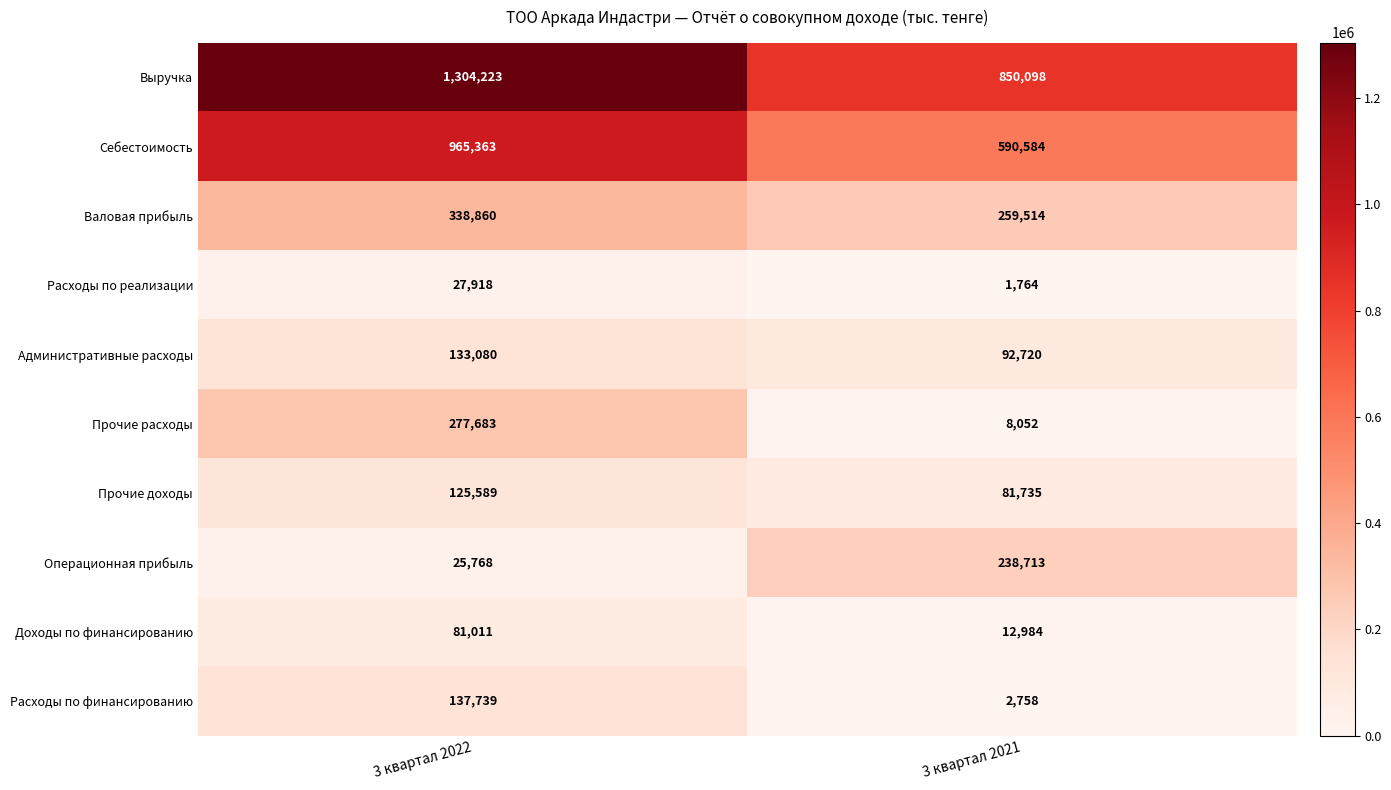

The value of Прочие доходы at 3 квартал 2022 is 125589. True or false?

True